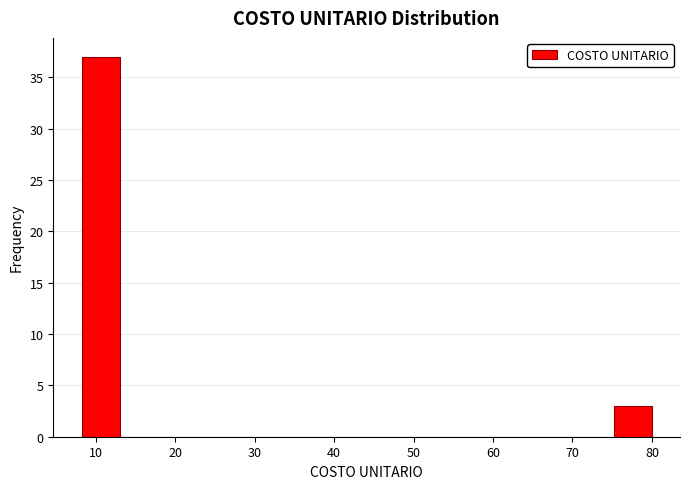

How tall is the bar that spans 75 to 80 on the x-axis? Neither the bar edges nor the heights are printed on the chart, so give them approximately, as read against the axes.

3